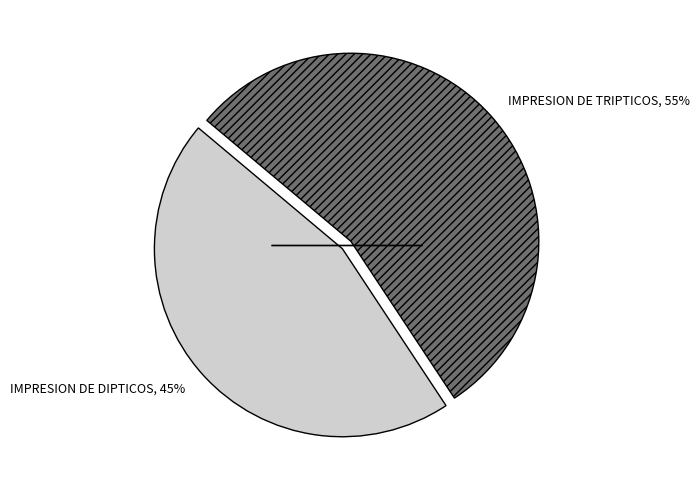

To the nearest percent, what portion does IMPRESION DE DIPTICOS represent?

45%